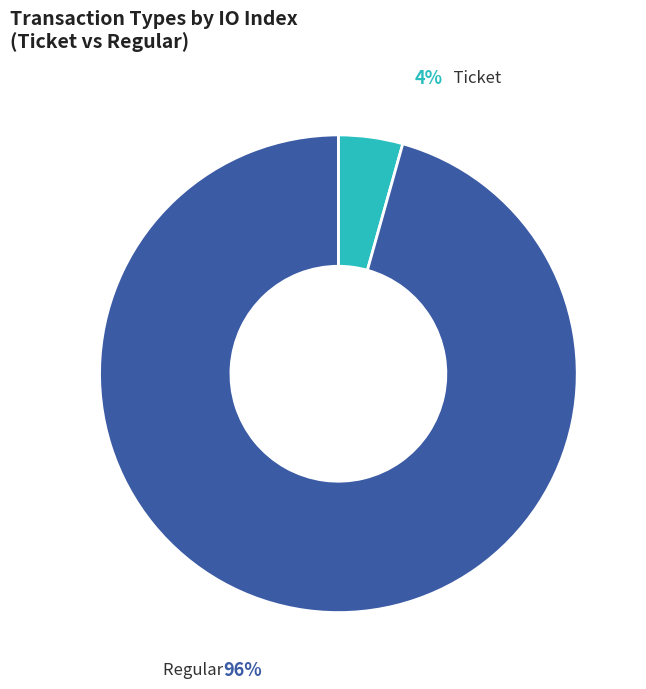

Do Ticket and Regular together represent more than half of the pie?

Yes